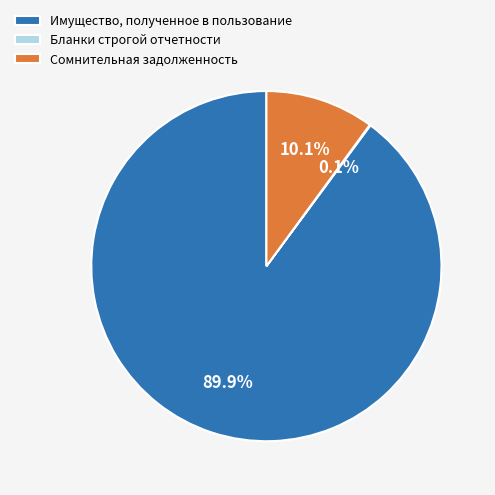

What is the ratio of the value at Имущество, полученное в пользование to the value at Сомнительная задолженность?

8.9